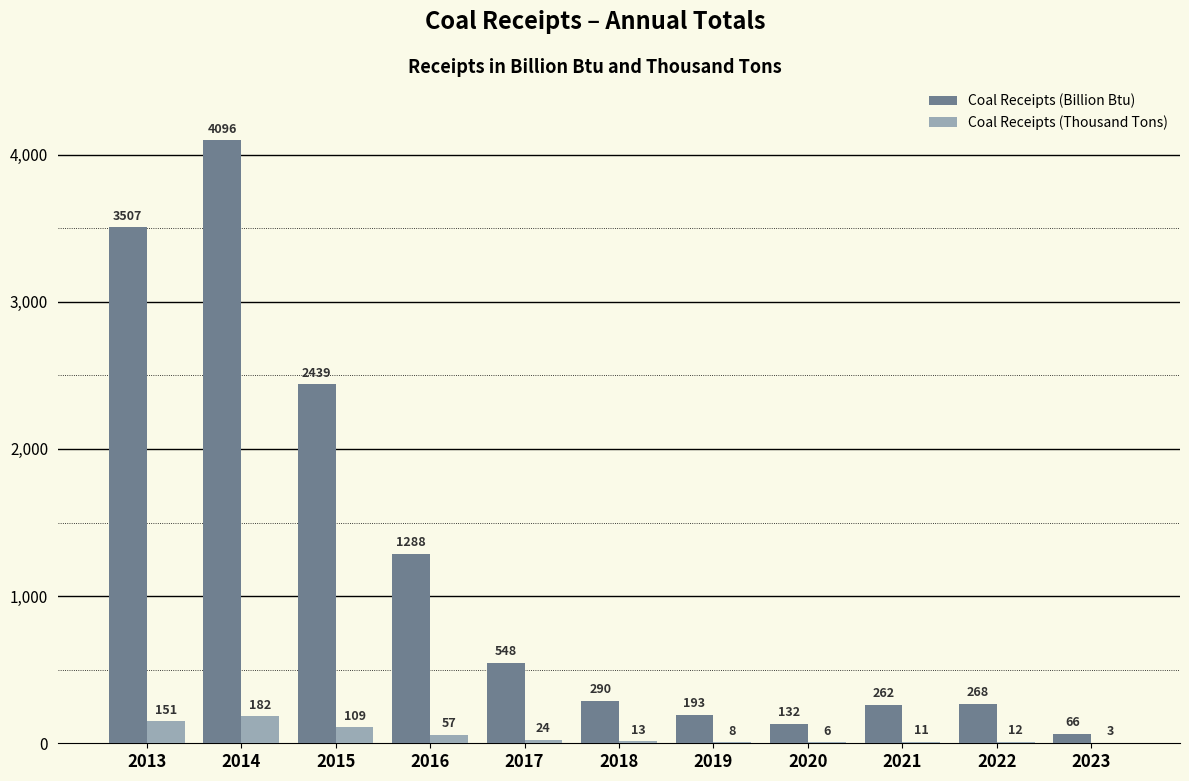

Reading right to left, list all the values displayed in this chart.

Coal Receipts (Billion Btu): 2023=66	2022=268	2021=262	2020=132	2019=193	2018=290	2017=548	2016=1288	2015=2439	2014=4096	2013=3507
Coal Receipts (Thousand Tons): 2023=3	2022=12	2021=11	2020=6	2019=8	2018=13	2017=24	2016=57	2015=109	2014=182	2013=151